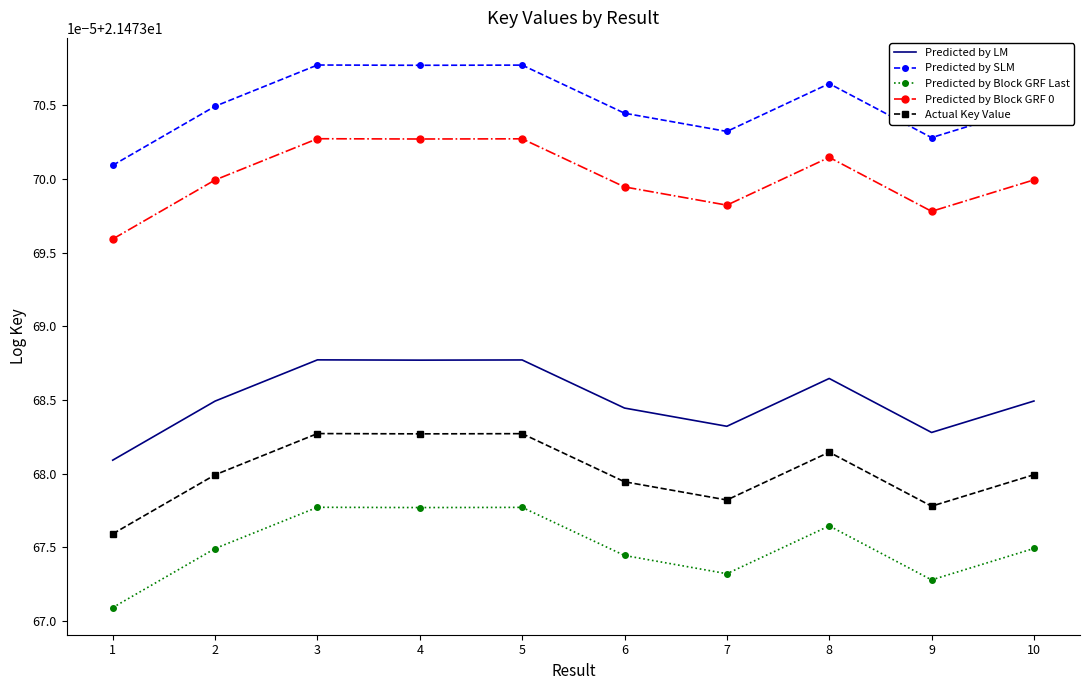

True or false: Predicted by Block GRF Last and Predicted by Block GRF 0 intersect in this chart.

False